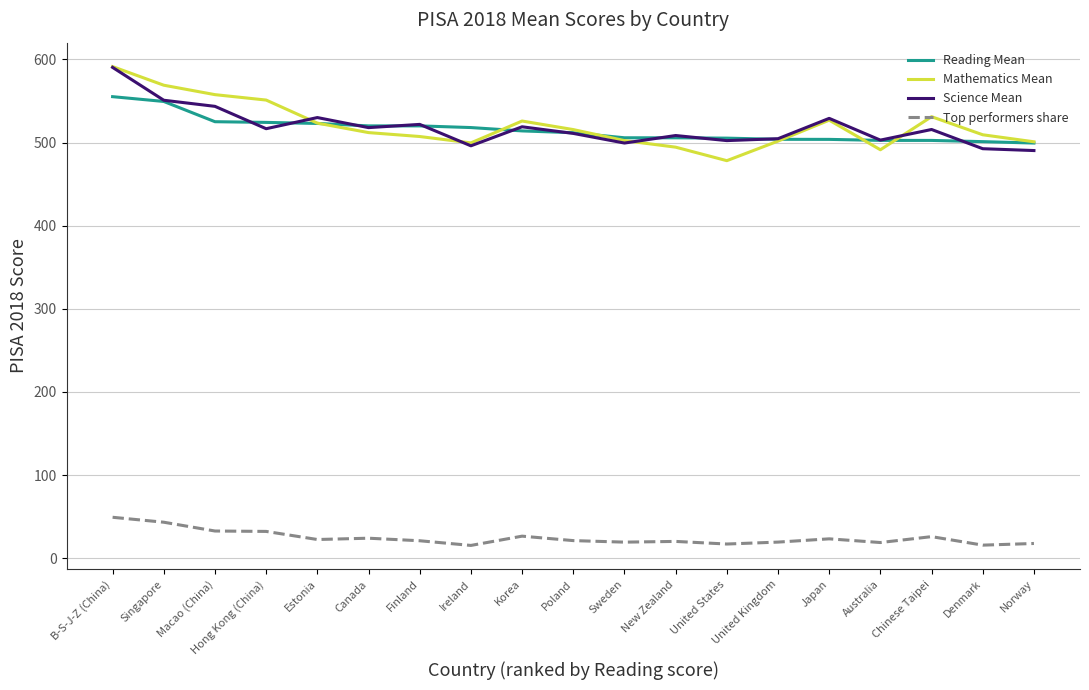

Which category has the highest value in the Reading Mean series?

B-S-J-Z (China)